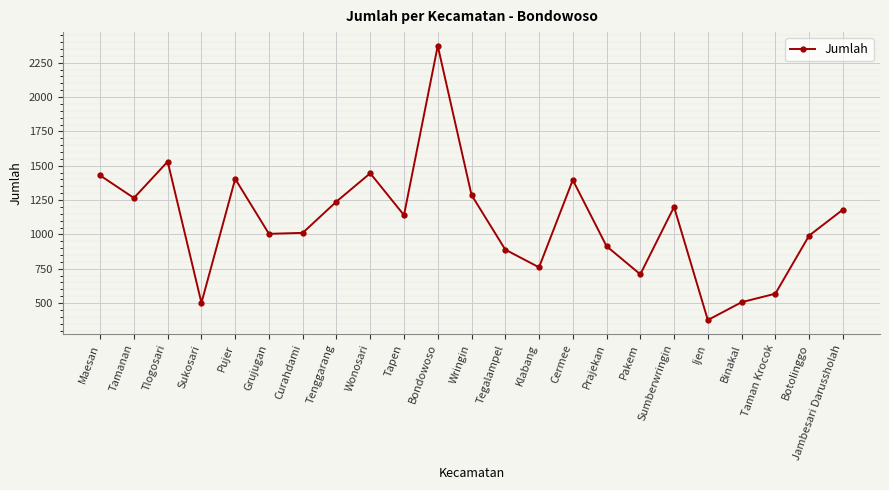

What is the minimum value shown in the chart?

376